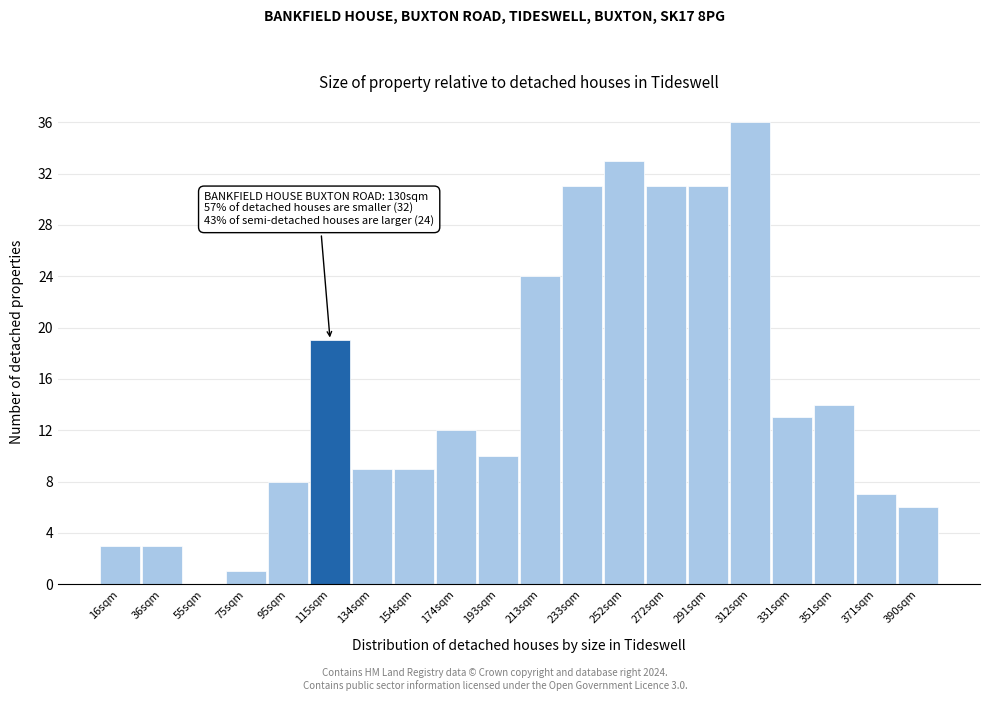

Reading left to right, list all the values displayed in this chart.

16sqm=3	36sqm=3	55sqm=0	75sqm=1	95sqm=8	115sqm=19	134sqm=9	154sqm=9	174sqm=12	193sqm=10	213sqm=24	233sqm=31	252sqm=33	272sqm=31	291sqm=31	312sqm=36	331sqm=13	351sqm=14	371sqm=7	390sqm=6